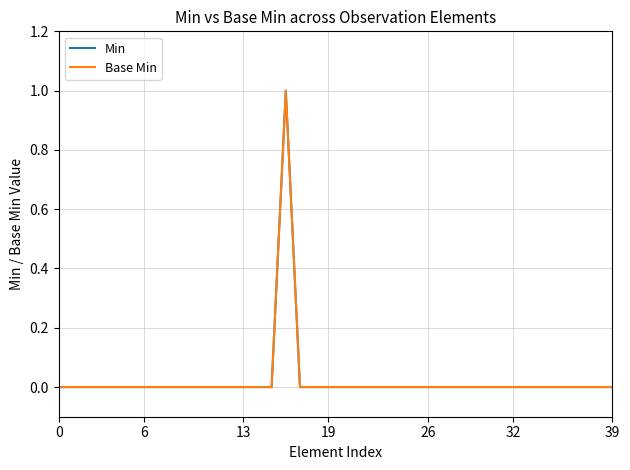

Reading left to right, list all the values displayed in this chart.

Min: 0	0	0	0	0	0	0	0	0	0	0	0	0	0	0	0	1	0	0	0	0	0	0	0	0	0	0	0	0	0	0	0	0	0	0	0	0	0	0	0
Base Min: 0	0	0	0	0	0	0	0	0	0	0	0	0	0	0	0	1	0	0	0	0	0	0	0	0	0	0	0	0	0	0	0	0	0	0	0	0	0	0	0